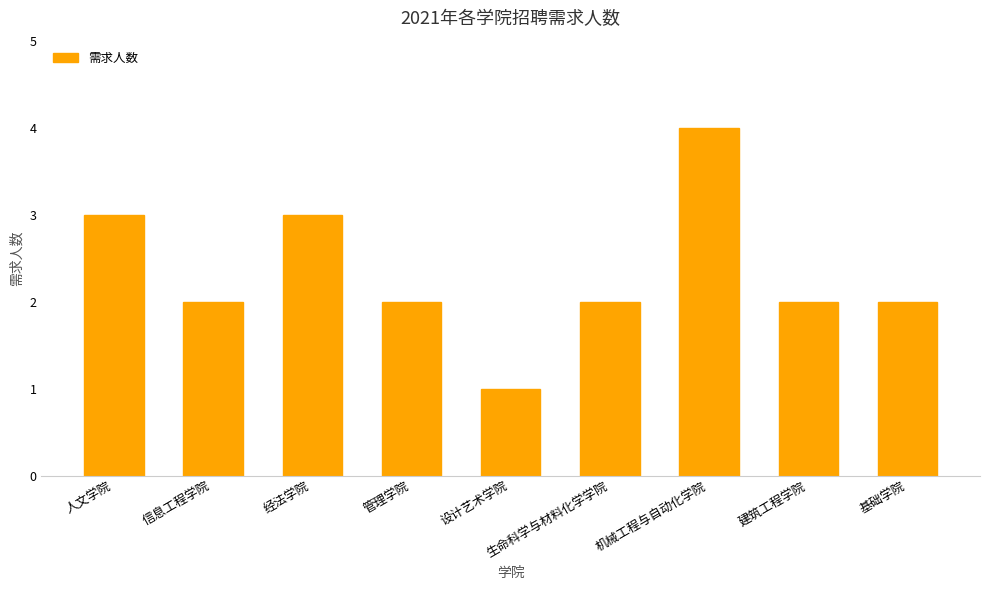

How many values are between 2 and 3?

7